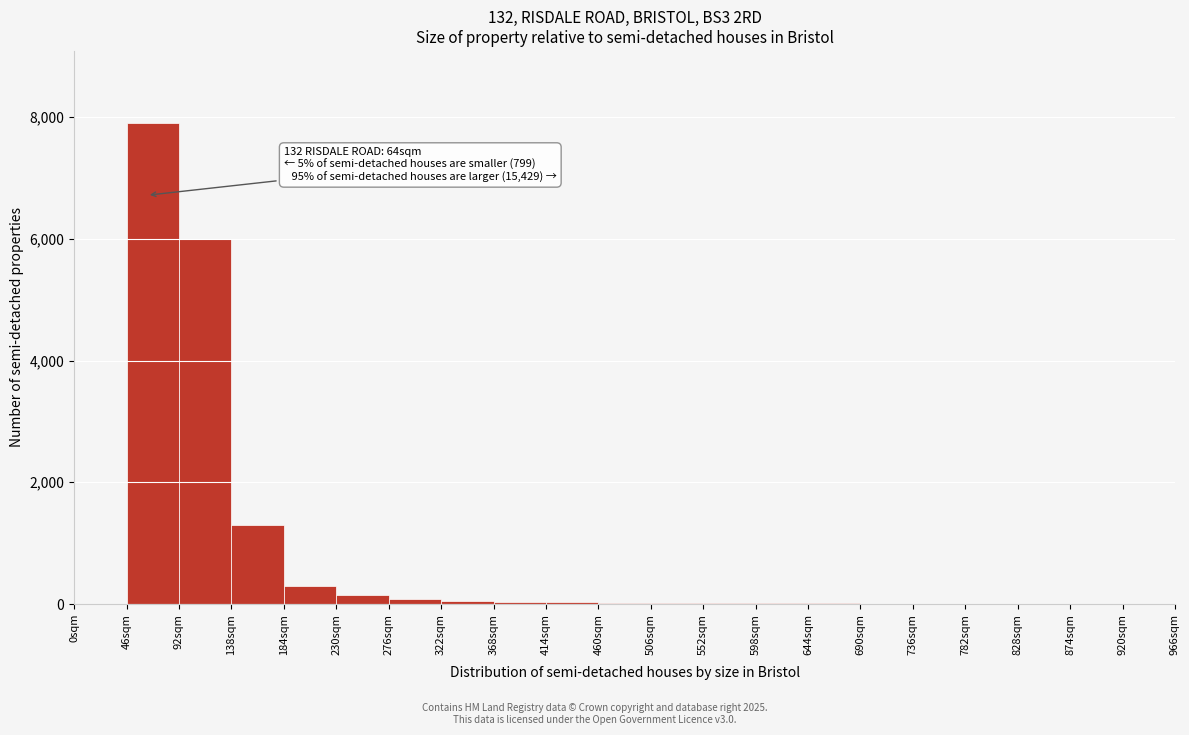

Which range on the x-axis has the tallest bar?

46 to 92